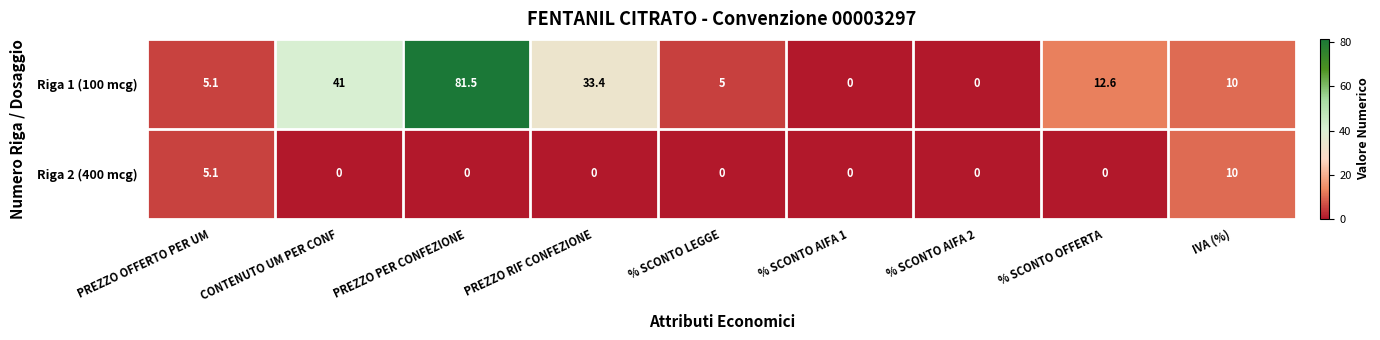

Reading left to right, list all the values displayed in this chart.

Riga 1 (100 mcg): 5.1	41.0	81.5	33.4	5.0	0.0	0.0	12.6	10.0
Riga 2 (400 mcg): 5.1	0.0	0.0	0.0	0.0	0.0	0.0	0.0	10.0